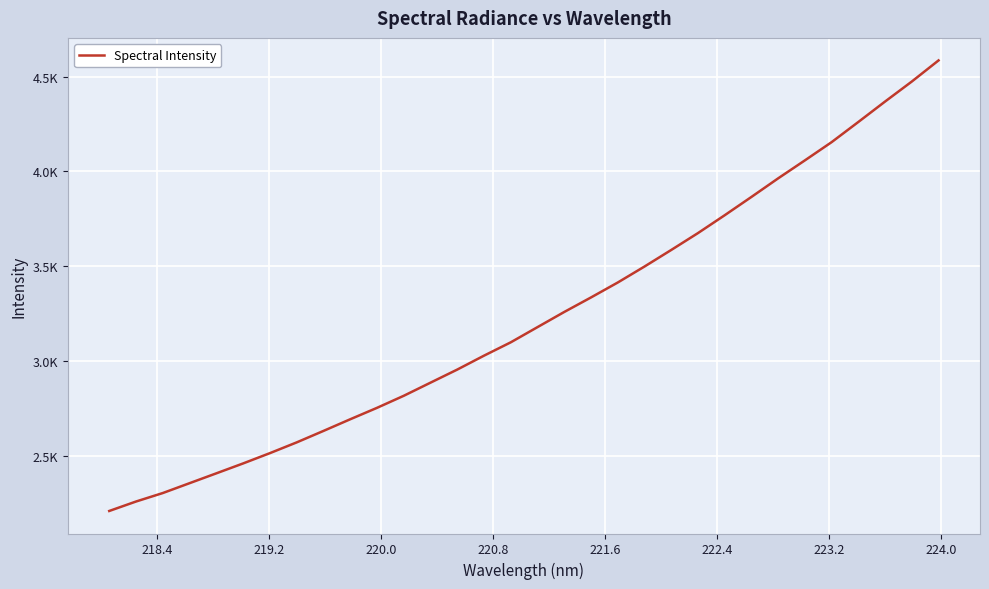

Is this an area chart (filled region under the line)?

No